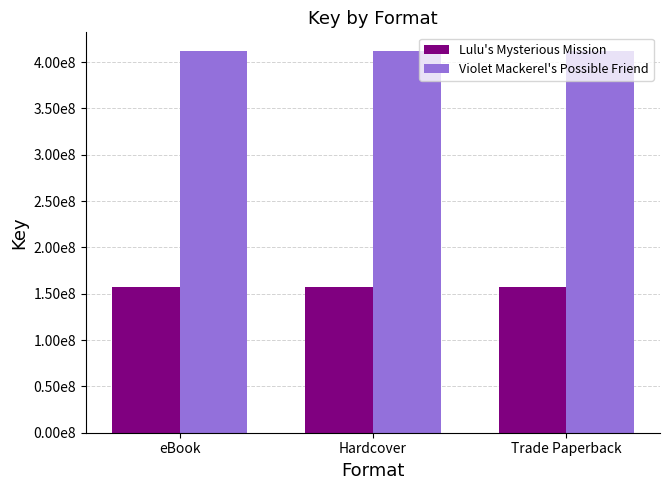

Does the chart contain any negative values?

No